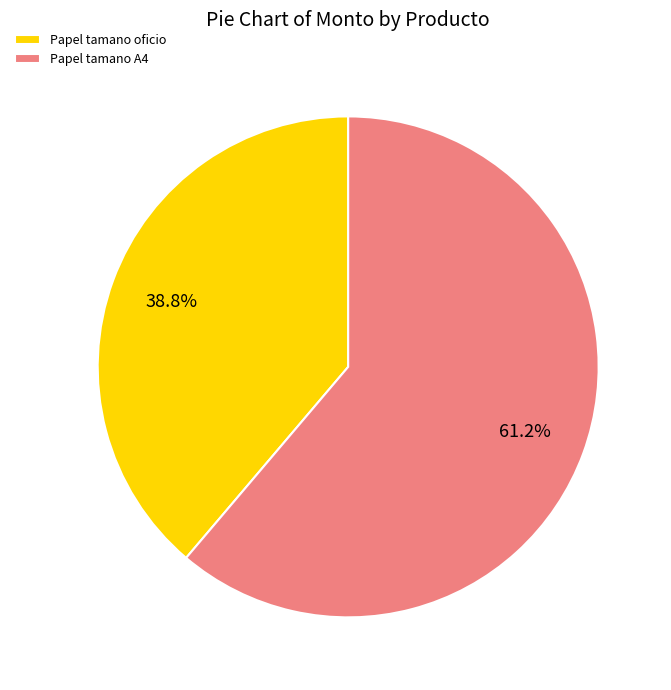

What is the largest slice in the pie chart?

Papel tamano A4